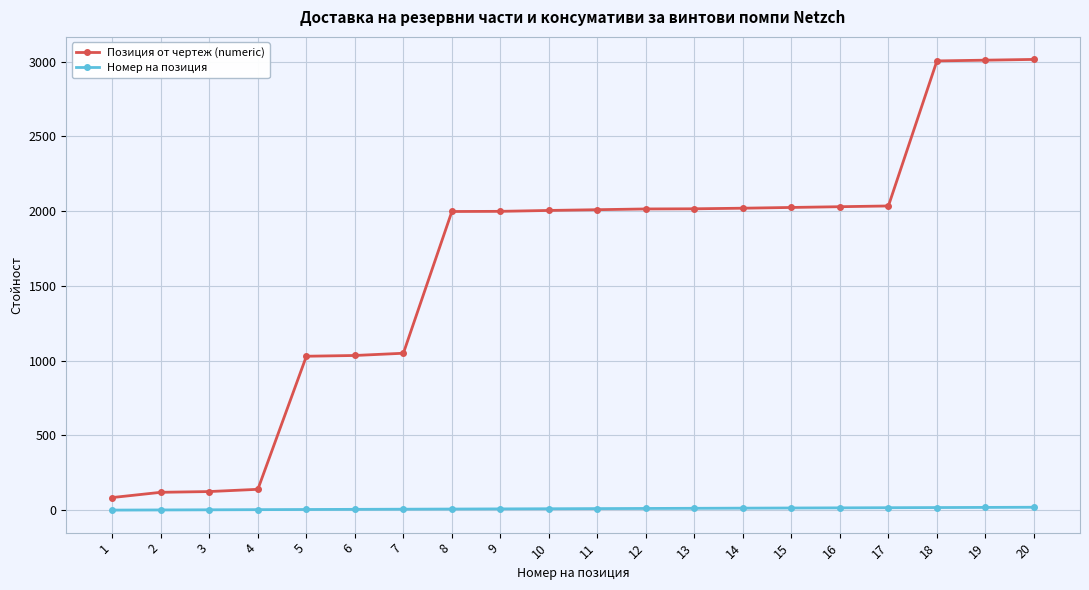

What is the difference between the Позиция от чертеж (numeric) values at 1 and 17?

1950